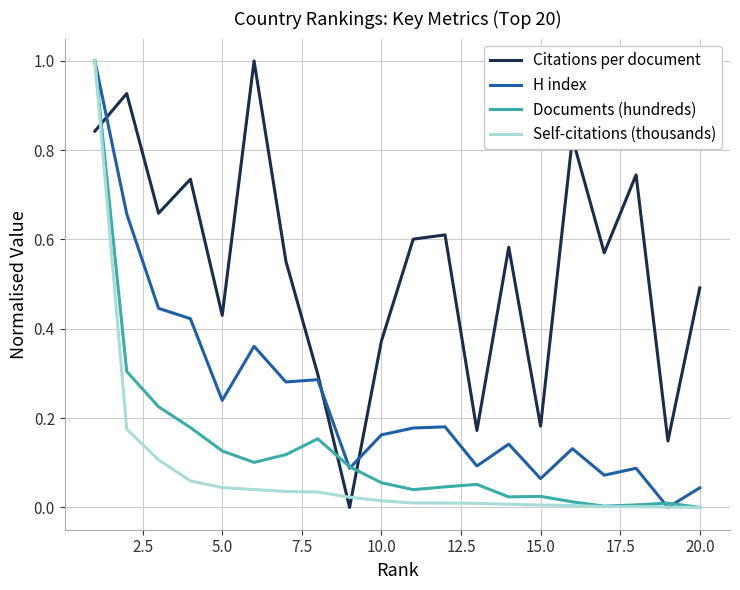

True or false: Self-citations (thousands) and Citations per document intersect in this chart.

True